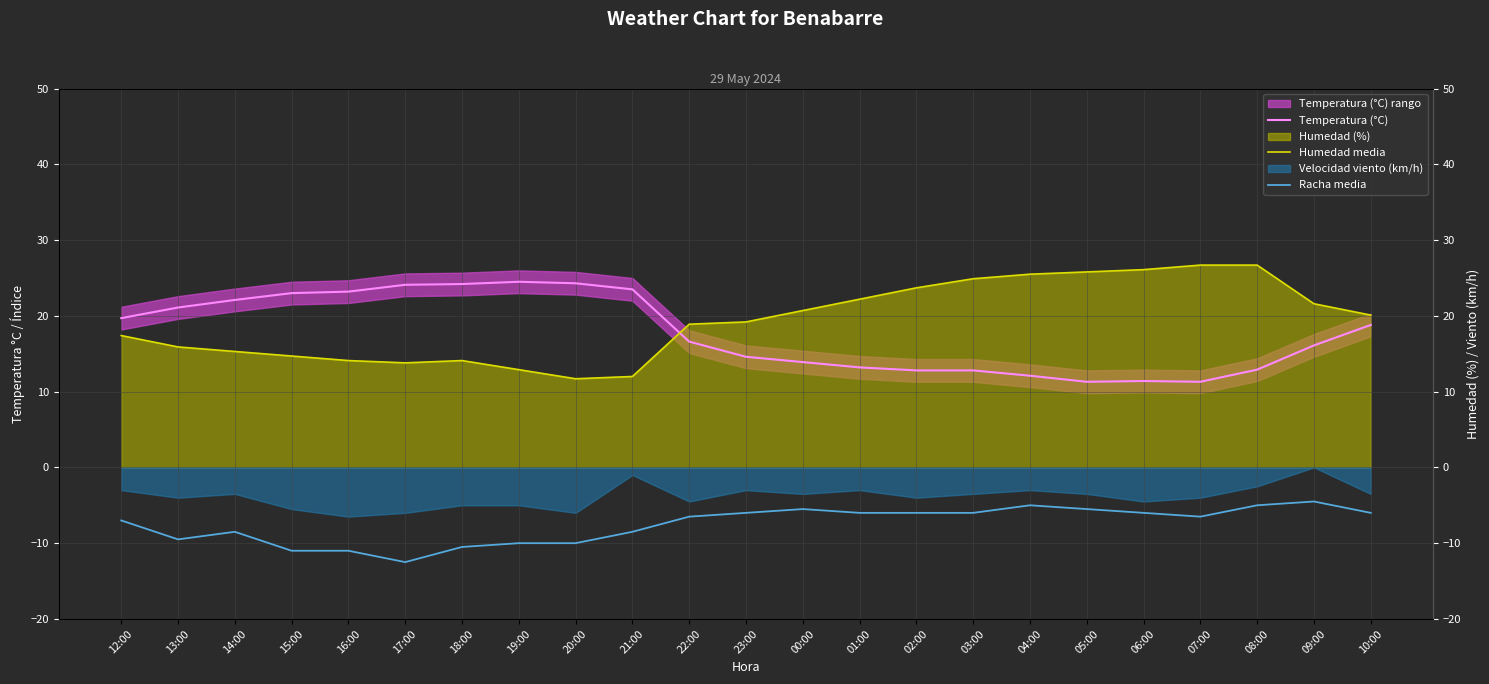

True or false: Racha media and Temperatura (°C) intersect in this chart.

False